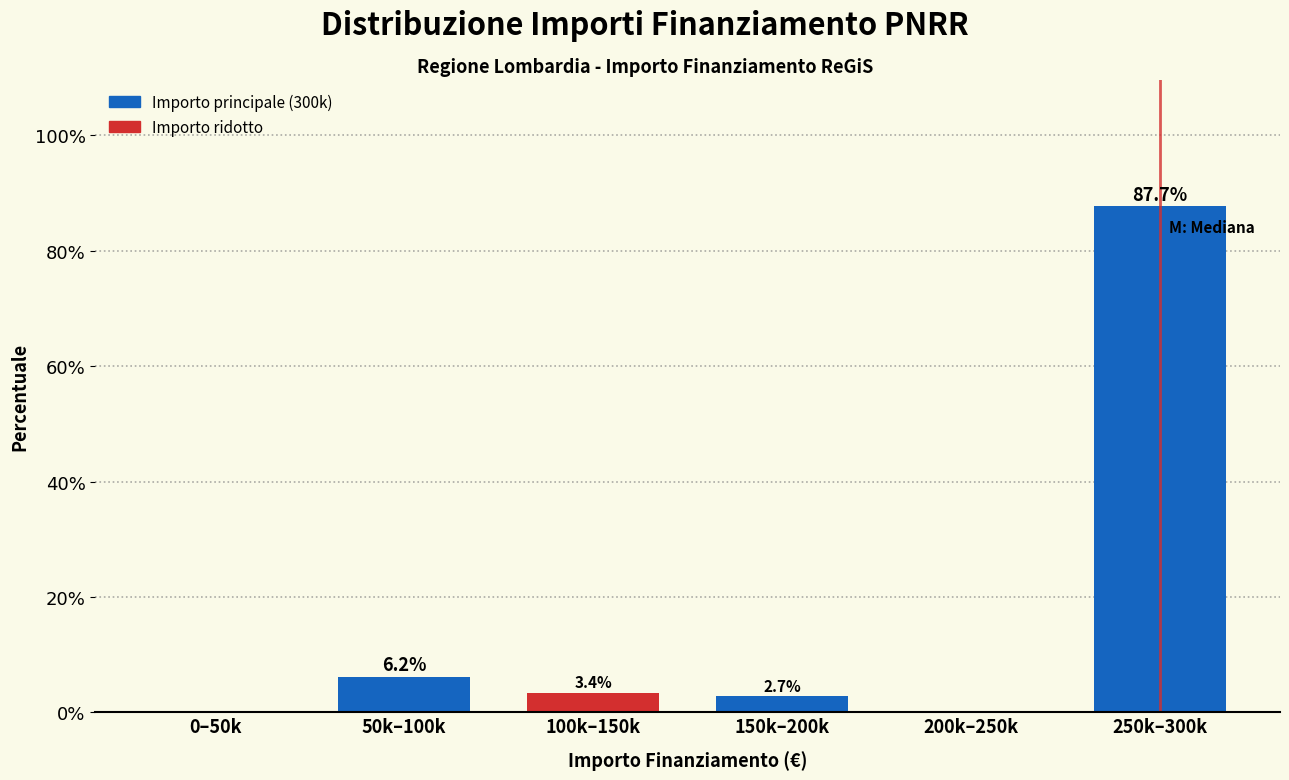

Reading right to left, what are all the values shown in this chart?

250k–300k=87.7	200k–250k=0.0	150k–200k=2.7	100k–150k=3.4	50k–100k=6.2	0–50k=0.0